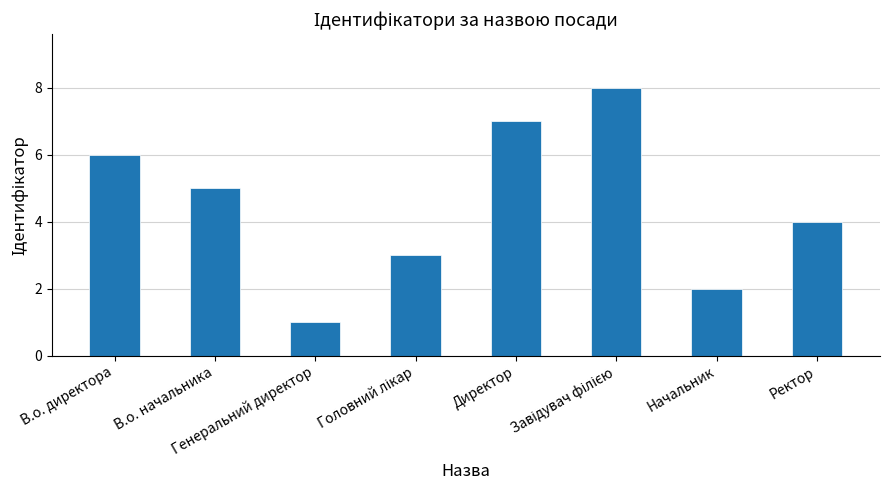

The chart shows a value of 5 at В.о. начальника. True or false?

True